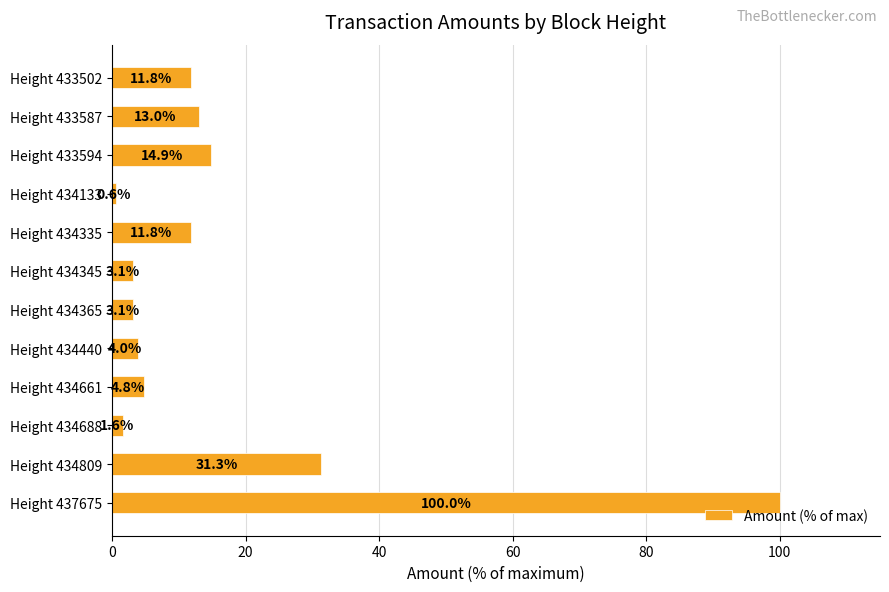

The value at Height 437675 is 100.0. True or false?

True